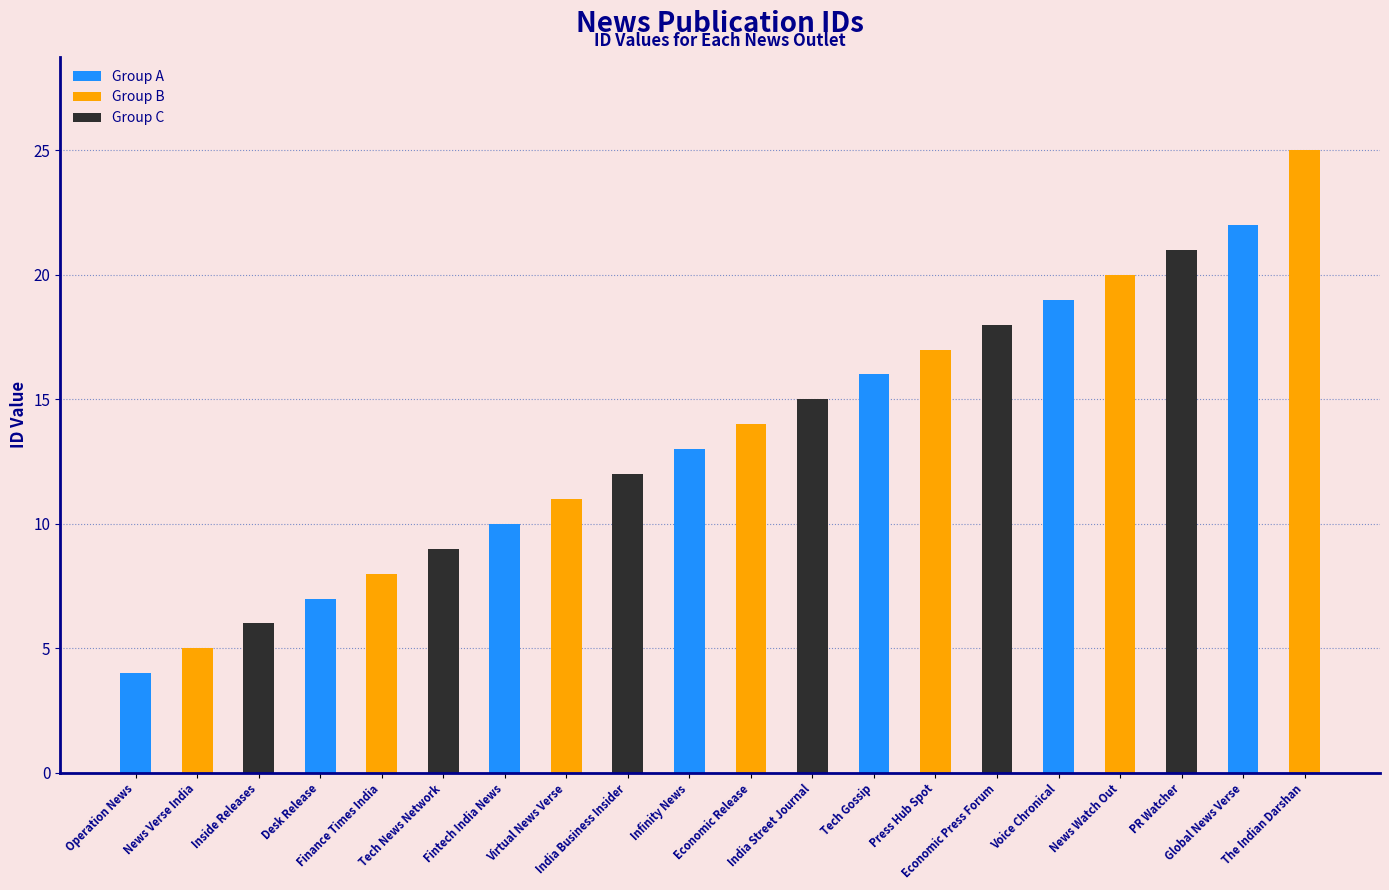

What value does the data have at News Watch Out, to the nearest 5?

20